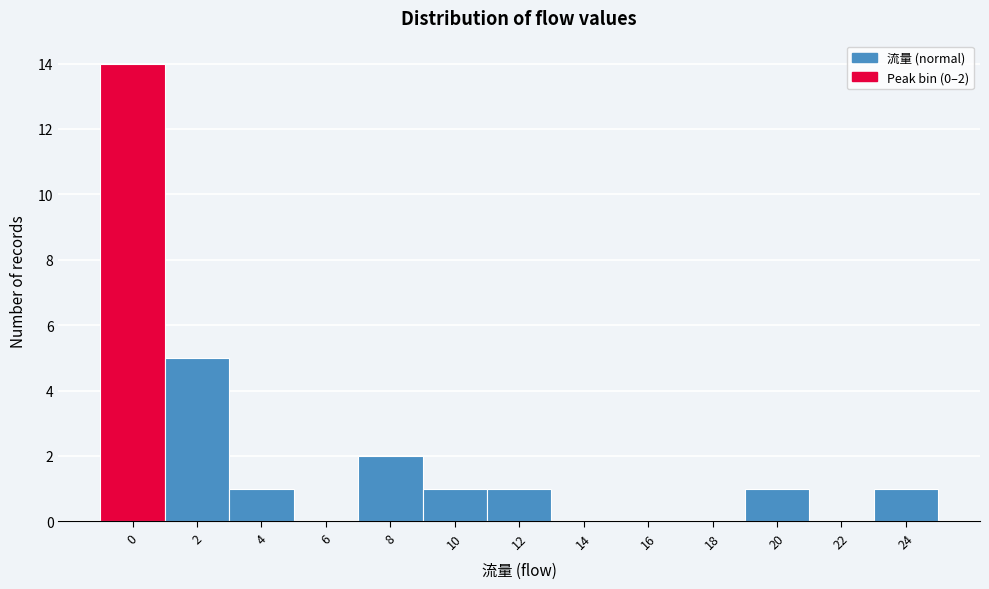

Reading left to right, list all the values displayed in this chart.

0=14	2=5	4=1	6=0	8=2	10=1	12=1	14=0	16=0	18=0	20=1	22=0	24=1